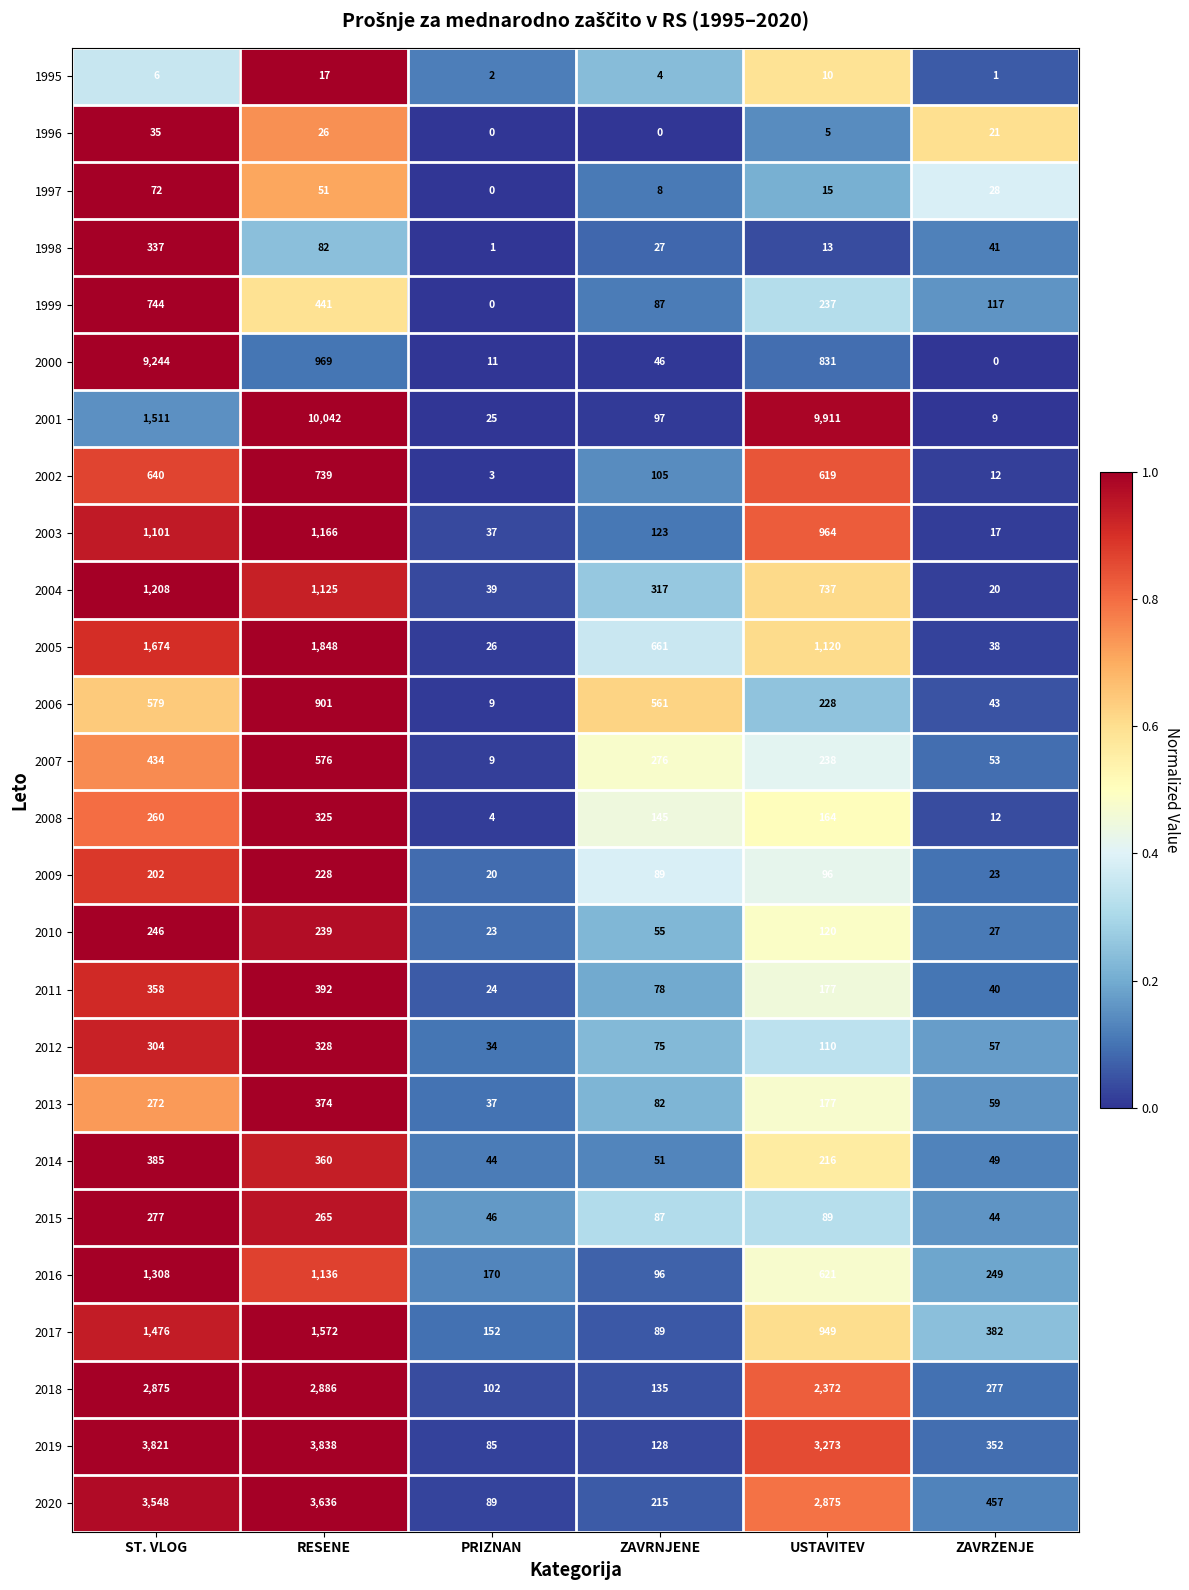

What is the difference between the highest and lowest values at ZAVRNJENE?

661